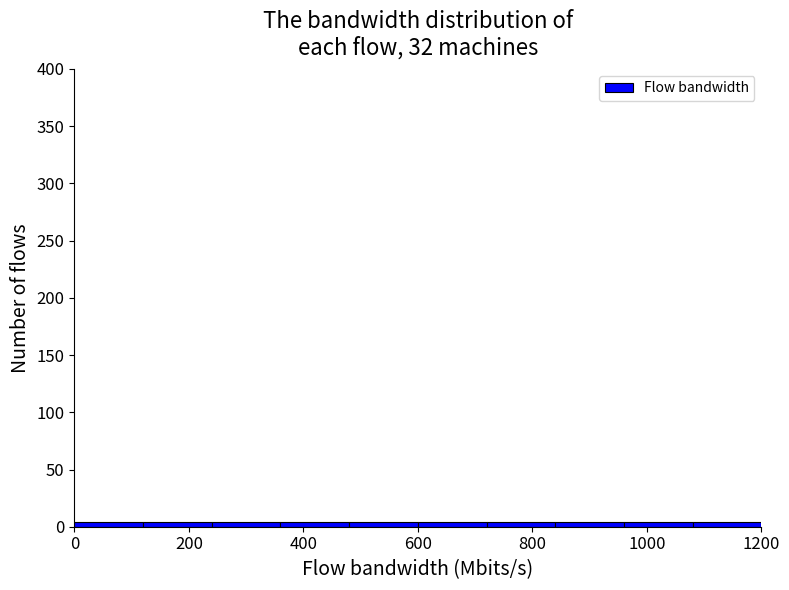

Reading left to right, transcribe this chart: for each bar, give the range it covers on the x-axis and its height. The values are not printed on the chart, so give them approximately, as read against the axis.

0 to 120: under 5
120 to 240: under 5
240 to 360: under 5
360 to 480: under 5
480 to 600: under 5
600 to 720: under 5
720 to 840: under 5
840 to 960: under 5
960 to 1080: under 5
1080 to 1200: under 5